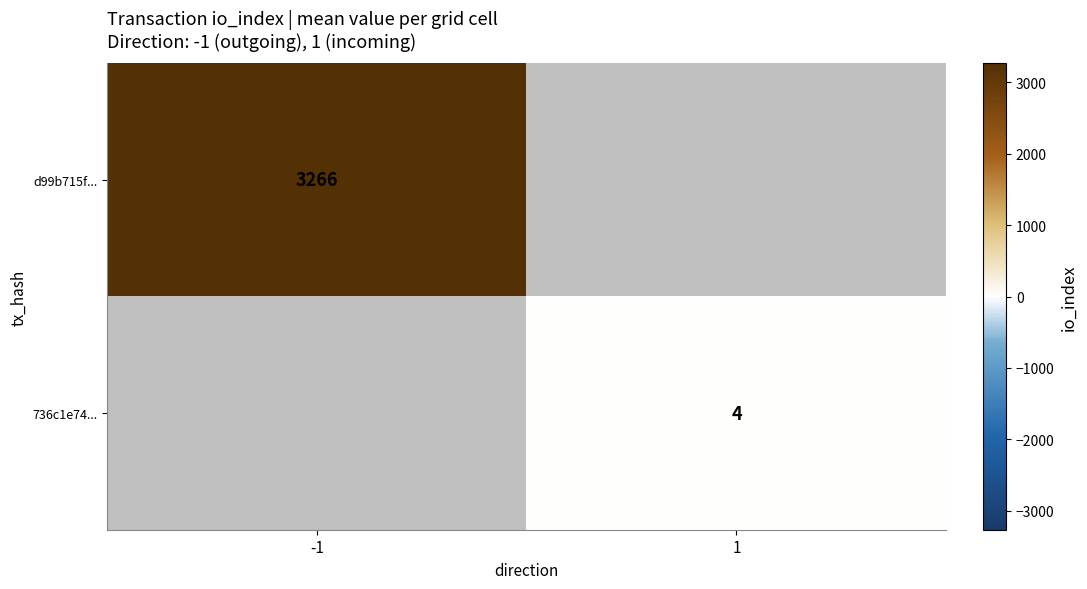

Is it true that 736c1e74... equals 4 at 1?

True